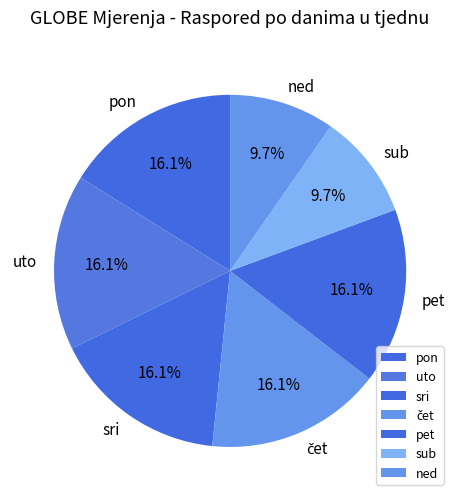

Is the sum of sri and pon greater than half?

No